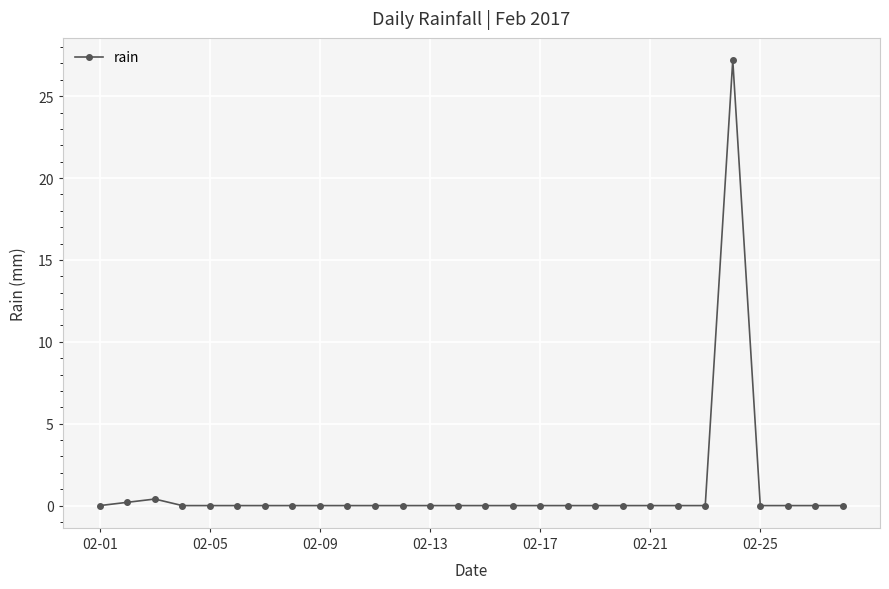

What is the difference between the maximum and second lowest values?

27.2